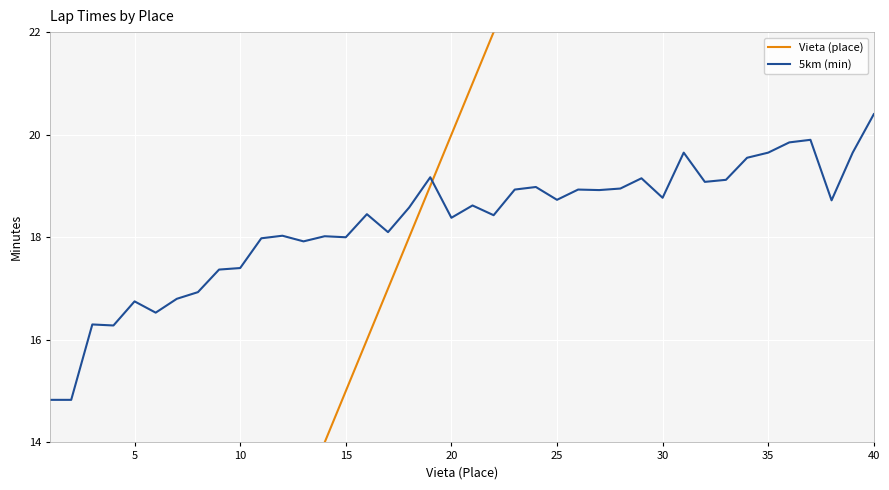

At which label does 5km (min) reach its peak?

40